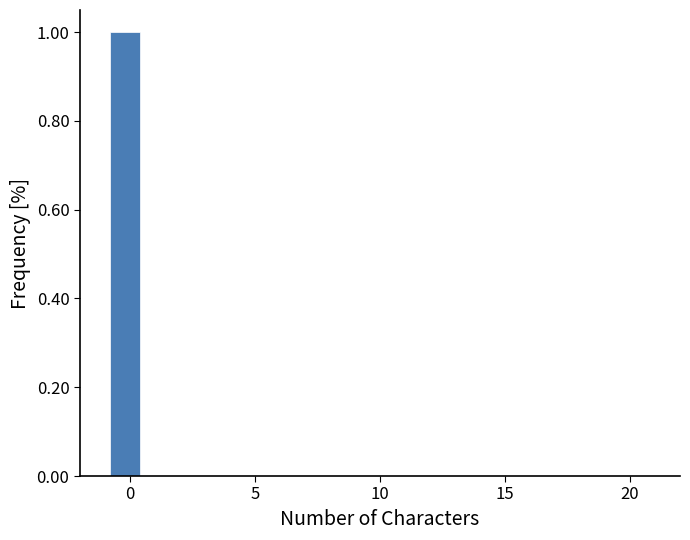

Read against the x-axis, roughly where is the centre of the tallest bar?

0.0